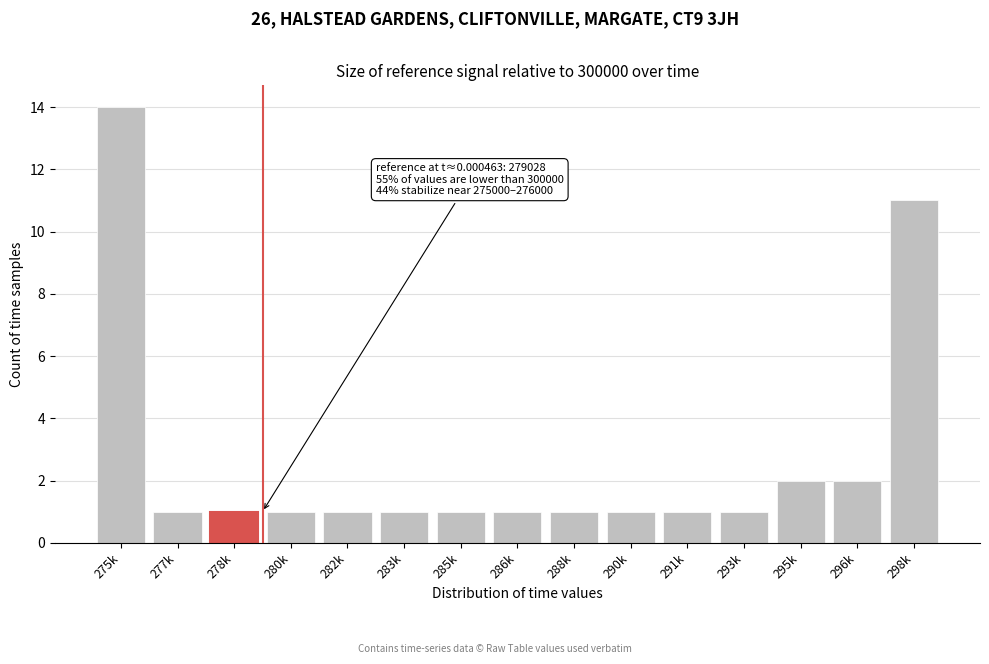

Reading left to right, list all the values displayed in this chart.

14	1	1	1	1	1	1	1	1	1	1	1	2	2	11